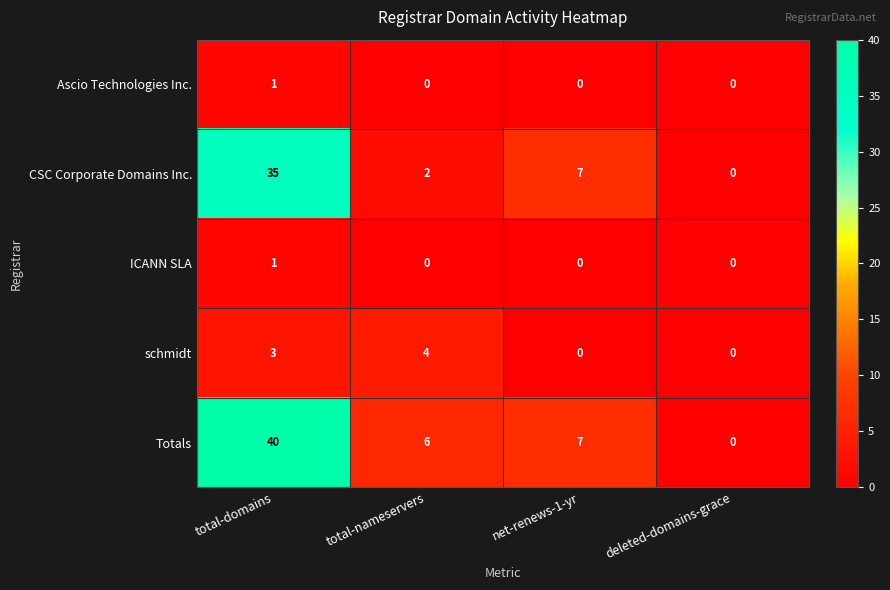

Reading right to left, transcribe all the data shown in this chart.

Ascio Technologies Inc.: 0	0	0	1
CSC Corporate Domains Inc.: 0	7	2	35
ICANN SLA: 0	0	0	1
schmidt: 0	0	4	3
Totals: 0	7	6	40